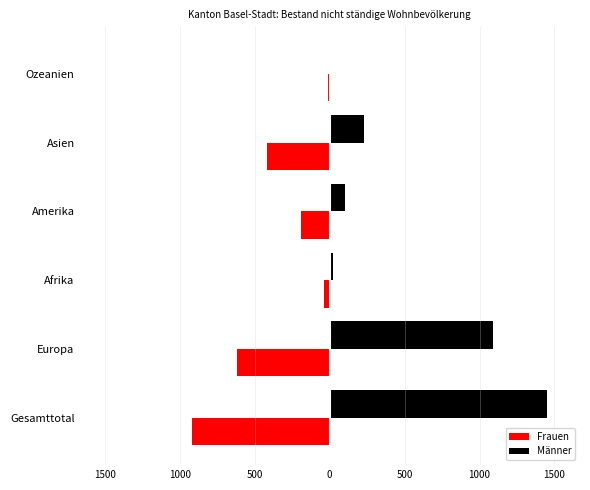

What are all the series names shown in the legend?

Frauen, Männer